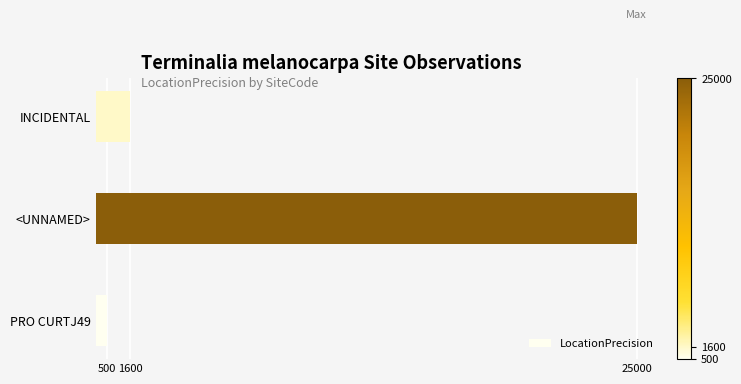

True or false: the data shows 1600 at INCIDENTAL.

True